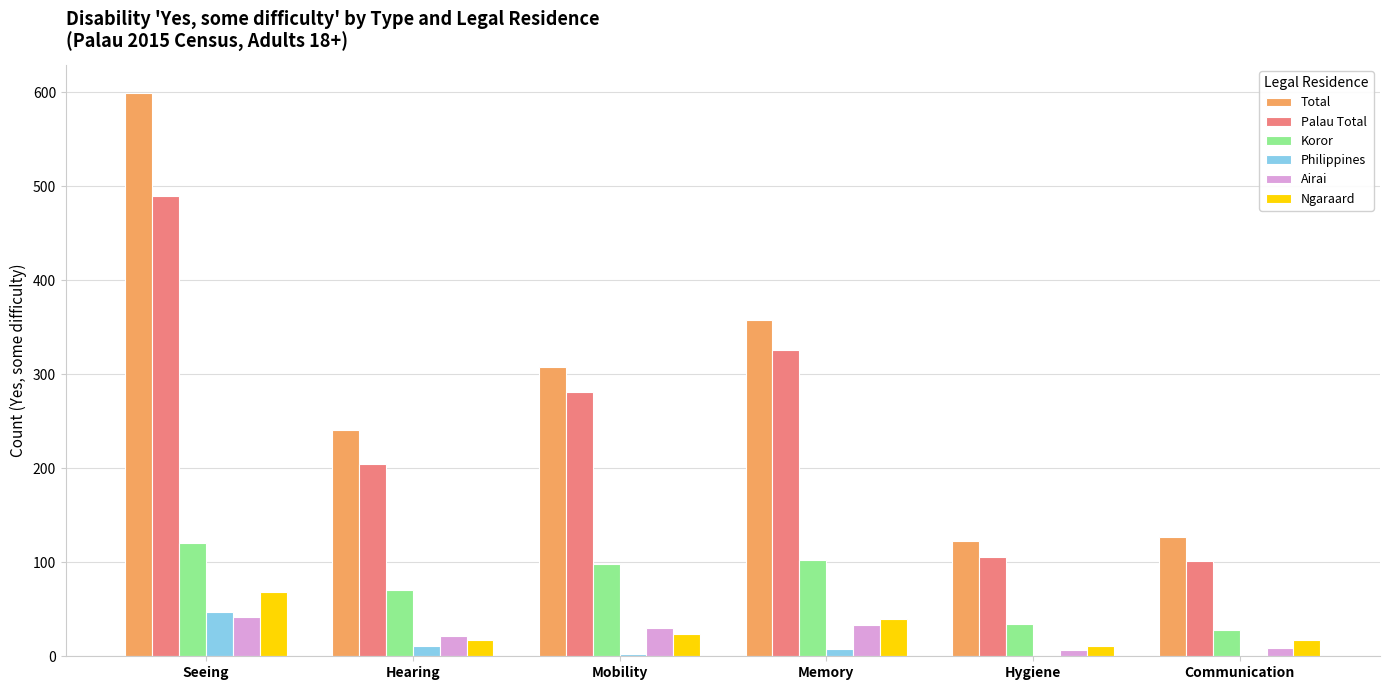

At which category does the chart reach its peak across all series?

Seeing